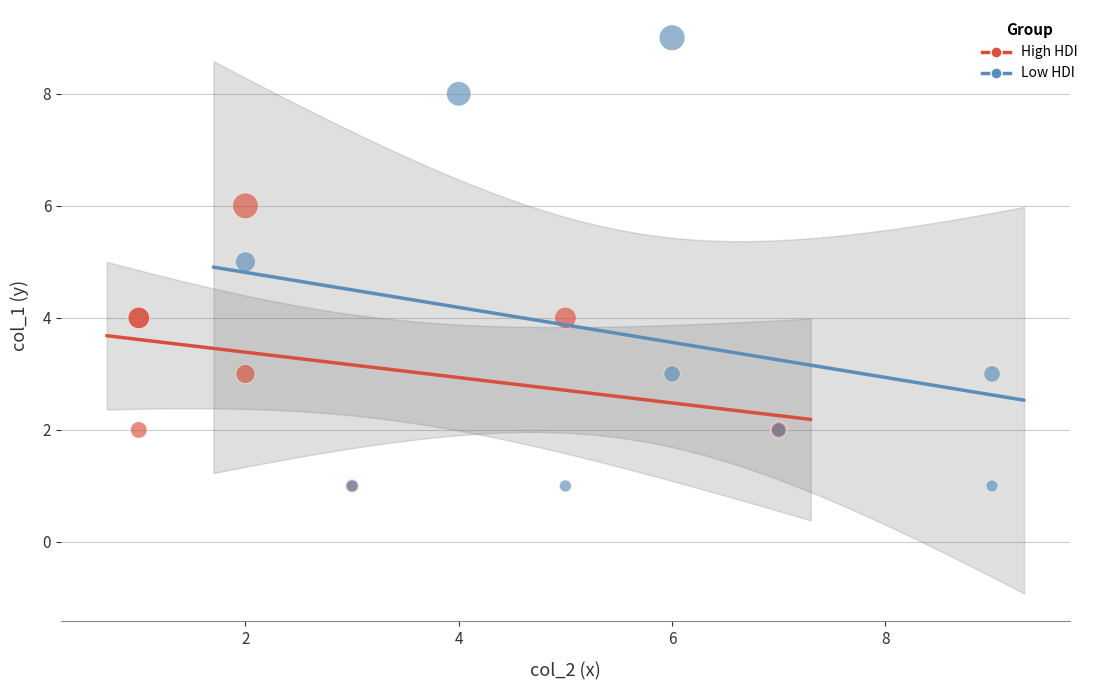

Which series reaches the maximum Y coordinate?

Low HDI